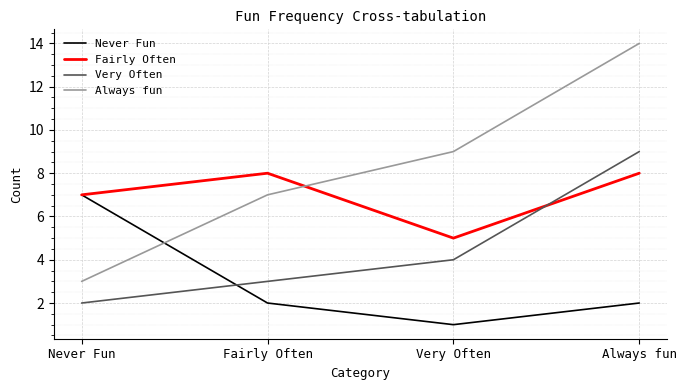

At how many categories does at least one series exceed 4?

4